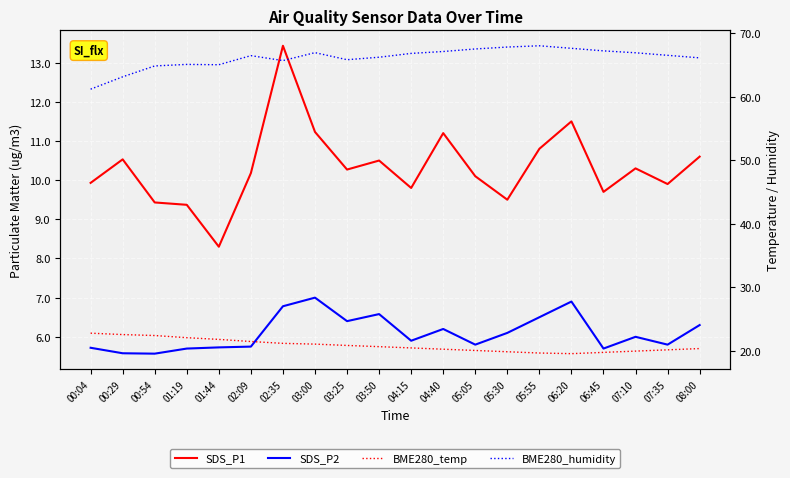

Which series changed the most between 01:19 and 05:30?

BME280_humidity